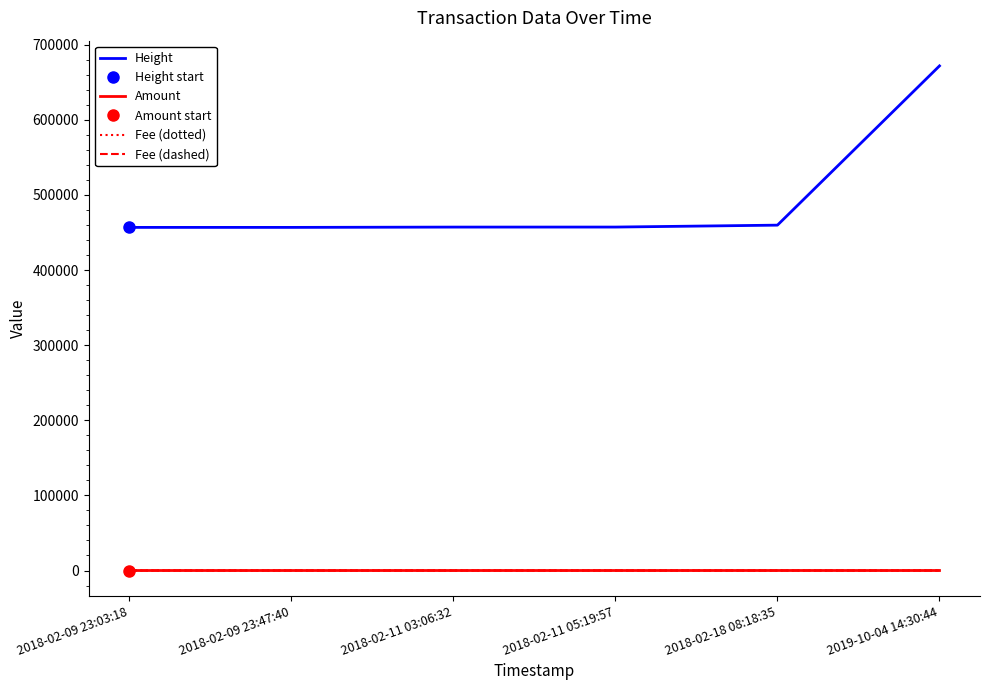

How many lines are shown in the chart?

4